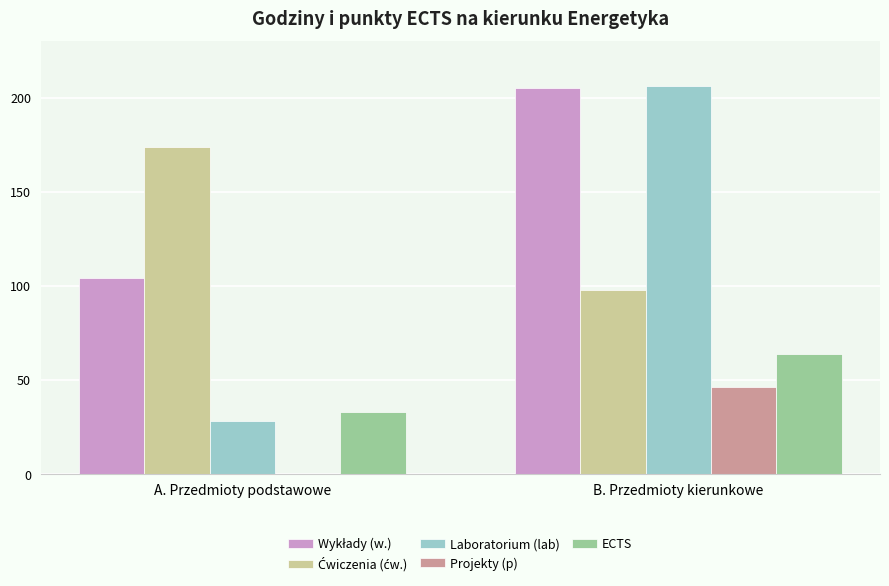

True or false: ECTS has a value of 64 at B. Przedmioty kierunkowe.

True